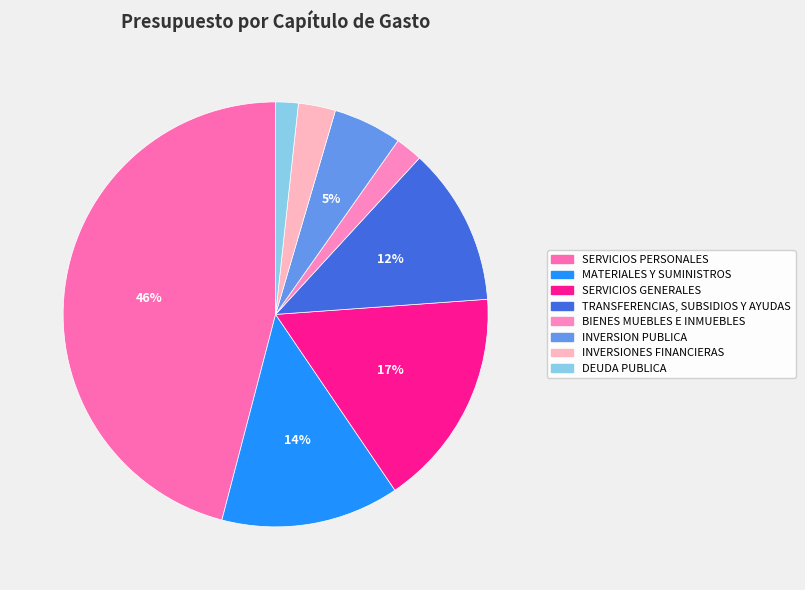

Does INVERSION PUBLICA represent more than half of the total?

No